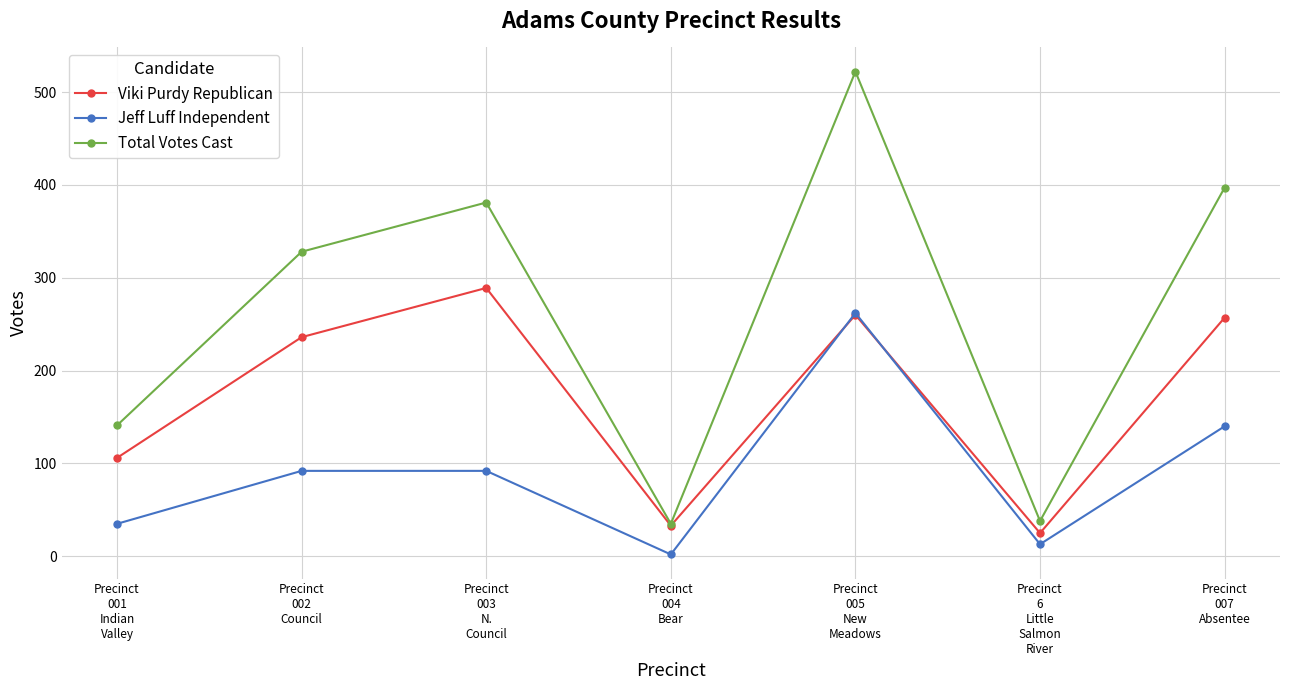

Which series has the largest total across all categories?

Total Votes Cast